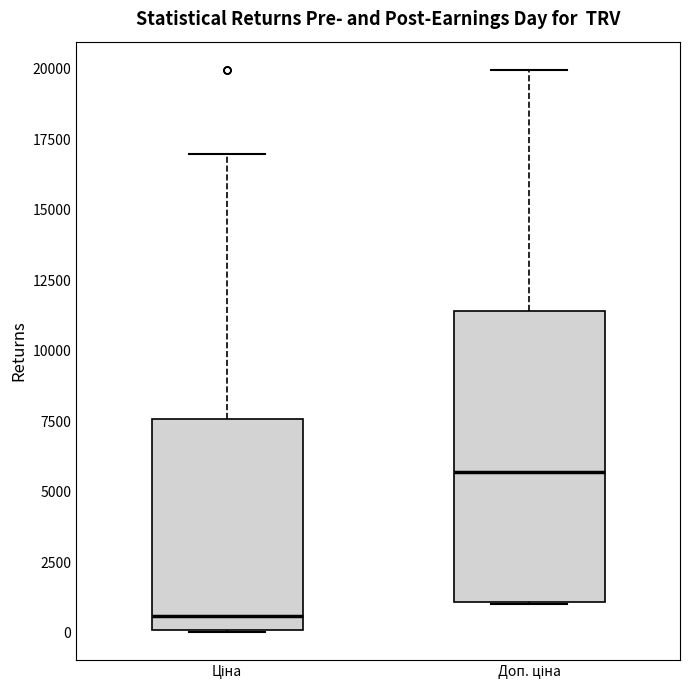

Which box's median line is the highest?

Доп. ціна